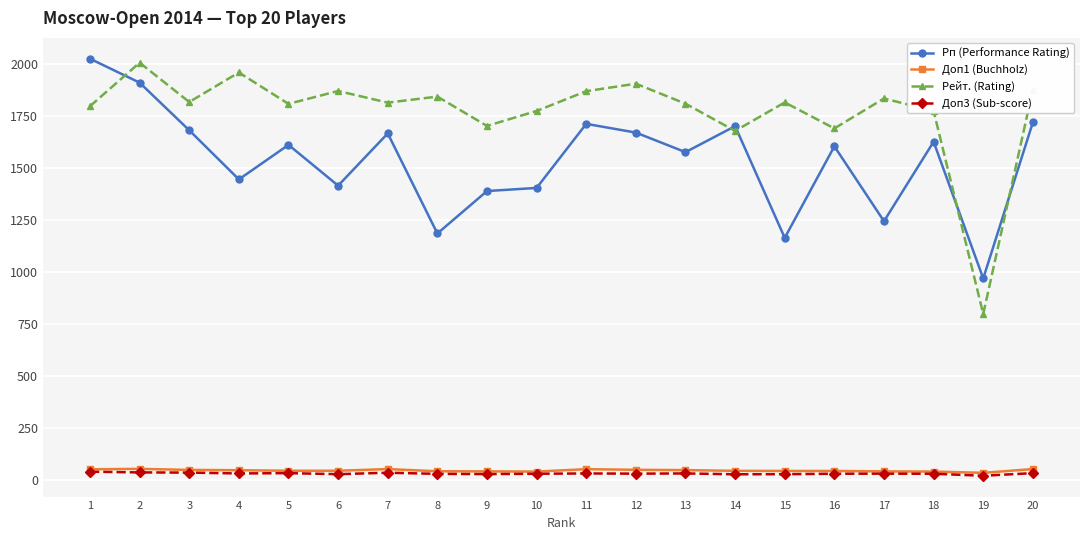

True or false: Доп1 (Buchholz) and Рп (Performance Rating) cross at least once.

False